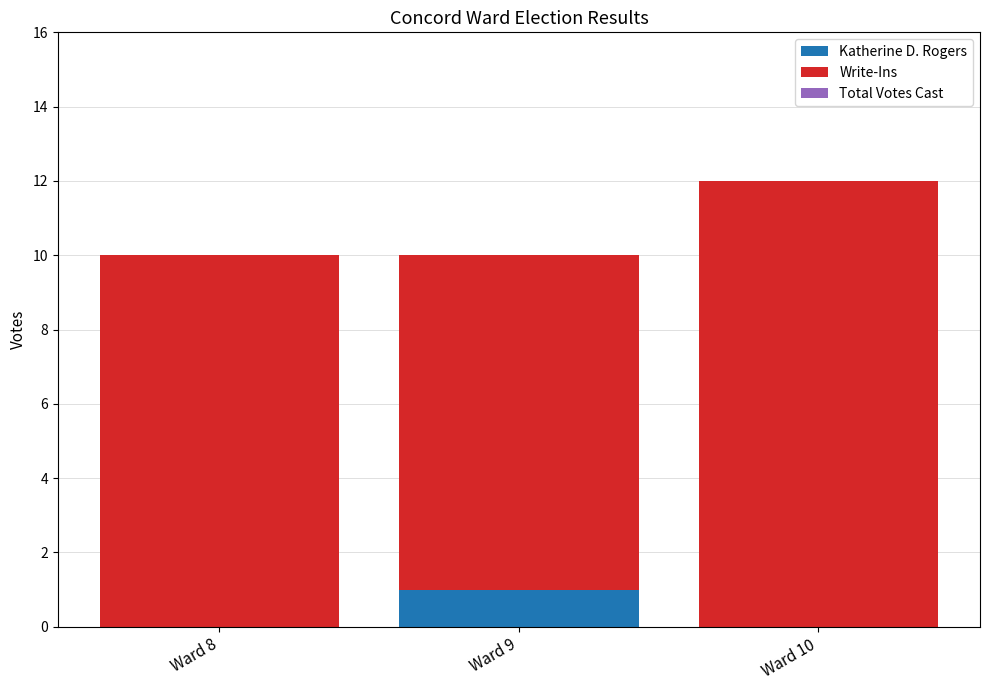

Is it true that Katherine D. Rogers equals 1 at Ward 9?

True